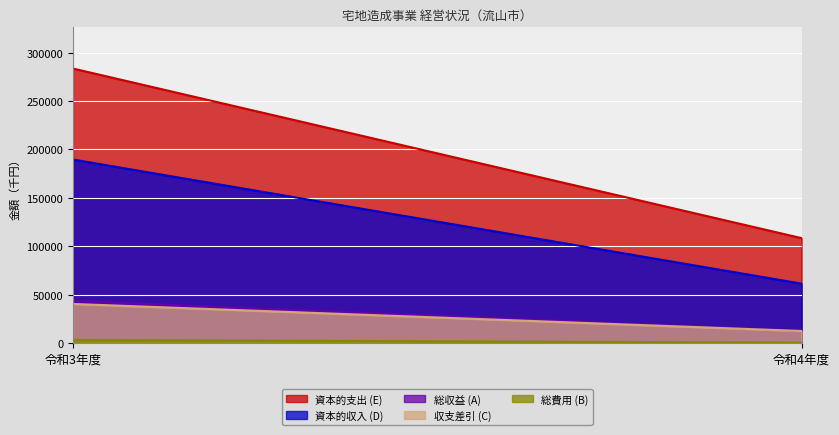

At which label does 資本的収入 (D) reach its minimum?

令和4年度